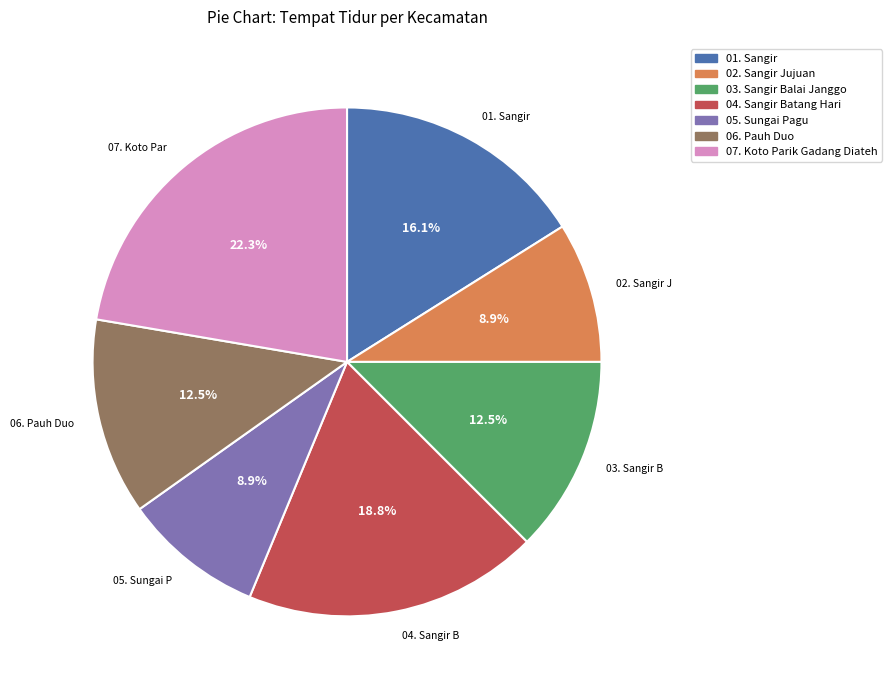

To the nearest percent, what is the combined percentage of 06. Pauh Duo and 05. Sungai Pagu?

21%